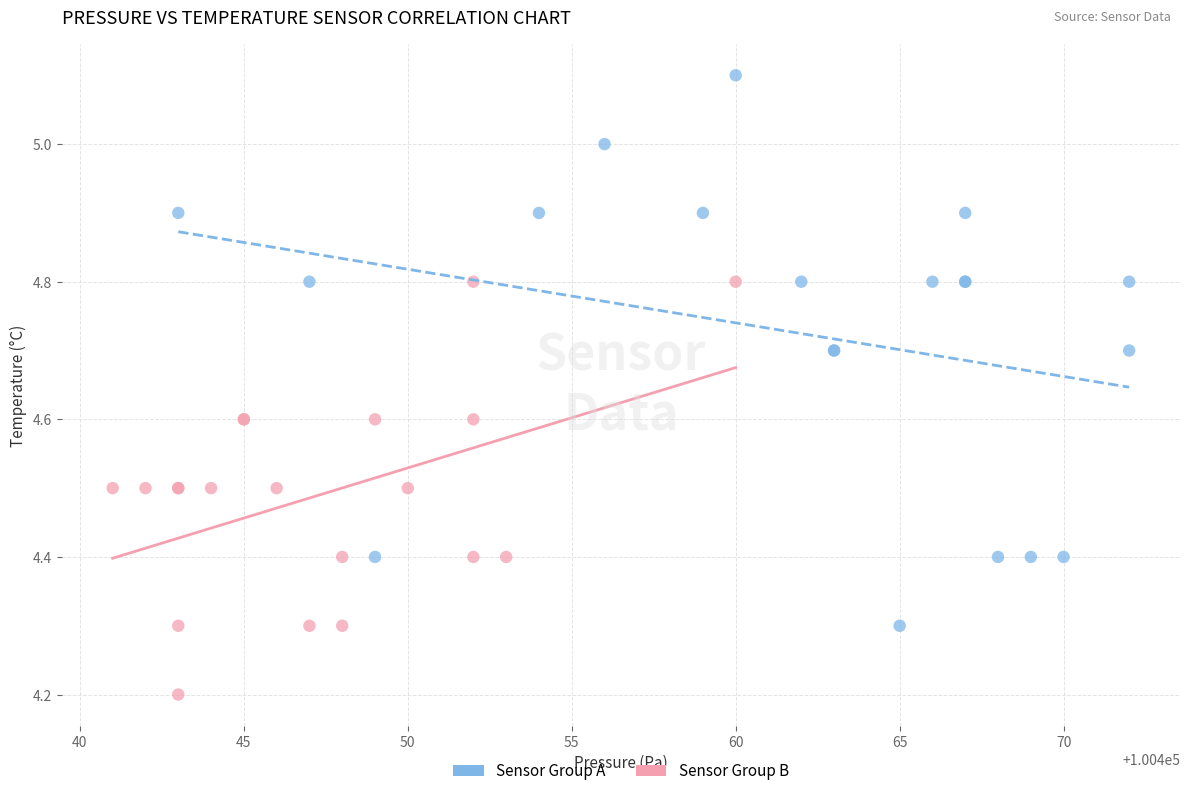

Which series has the largest Y range (max minus min)?

Sensor Group A